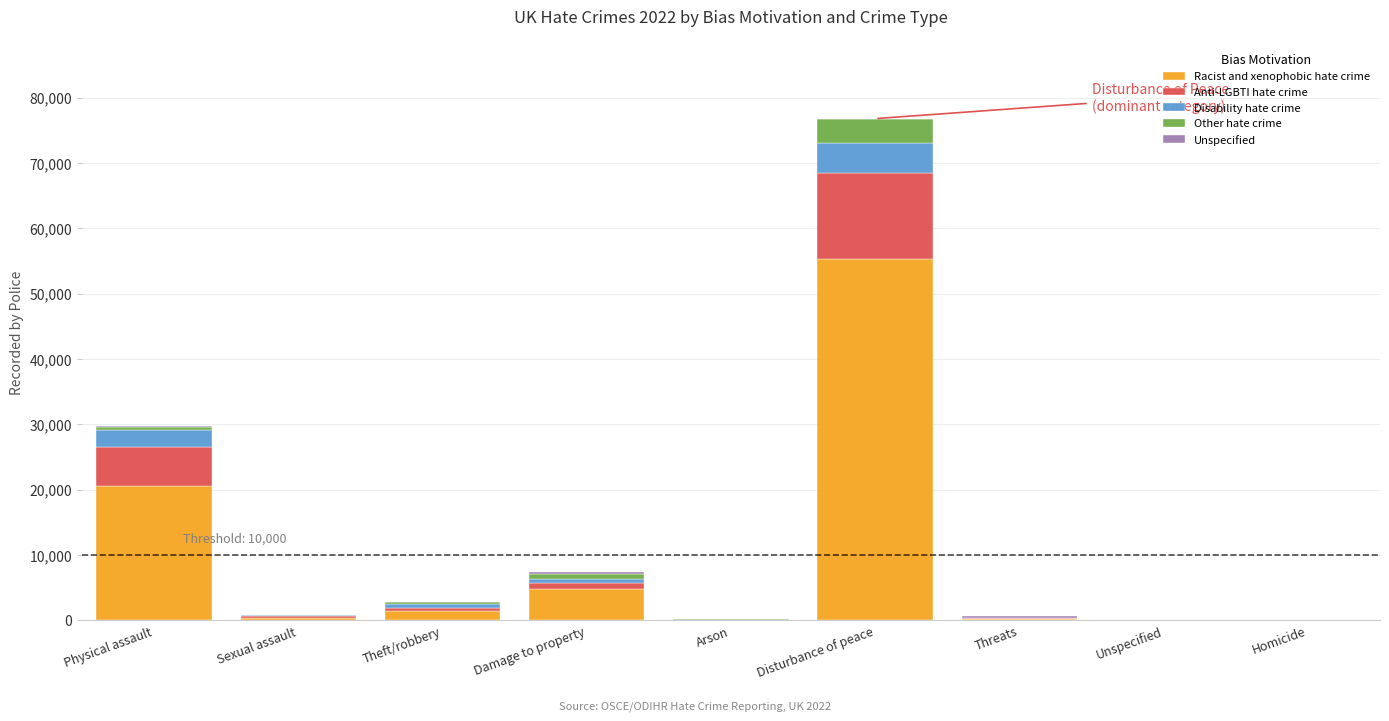

Count the number of data series in this chart.

5